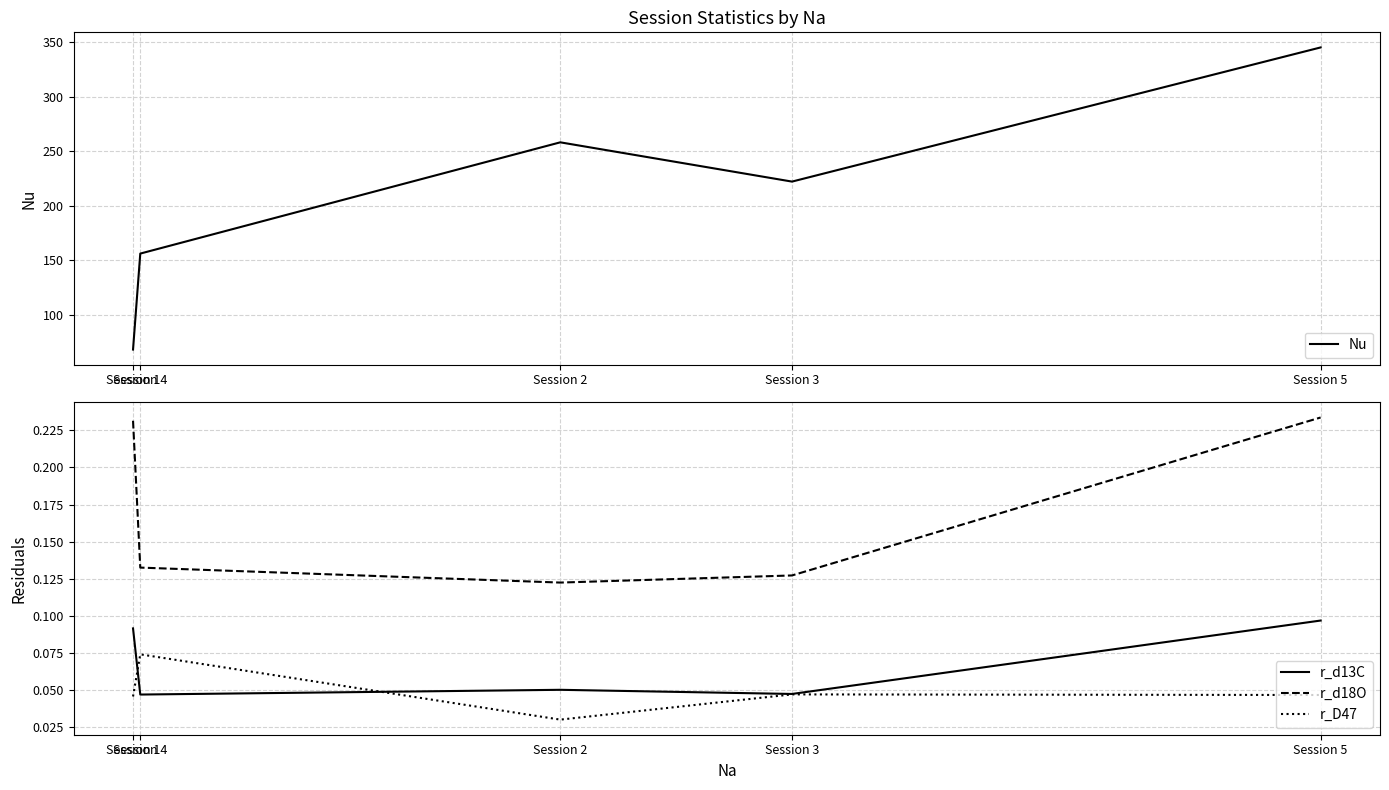

What is the difference between the highest and lowest values at Session 2?

258.0